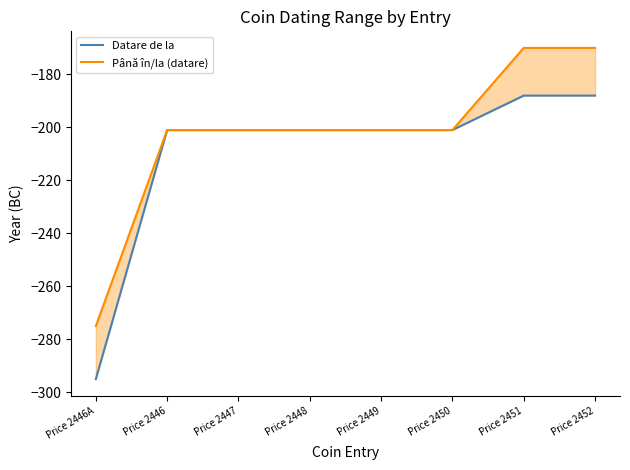

Reading left to right, extract all data points from this chart.

Datare de la: -295	-201	-201	-201	-201	-201	-188	-188
Până în/la (datare): -275	-201	-201	-201	-201	-201	-170	-170